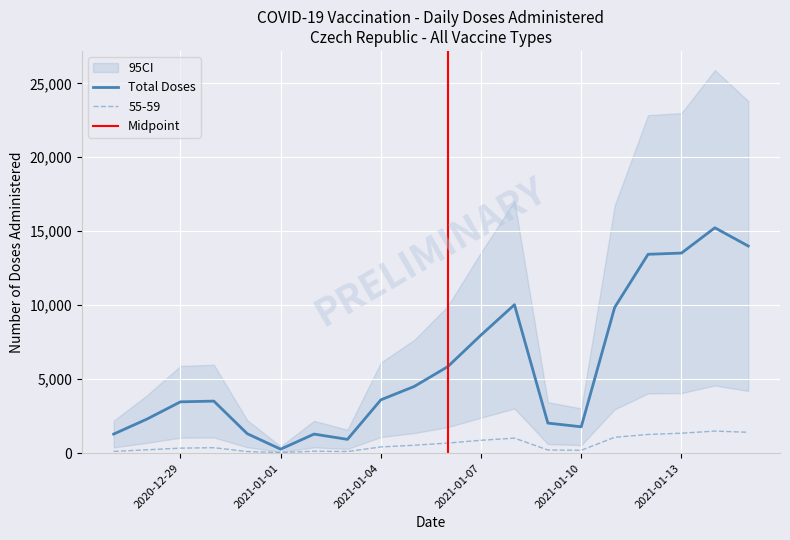

Which category has the lowest value in the Total Doses series?

2021-01-01